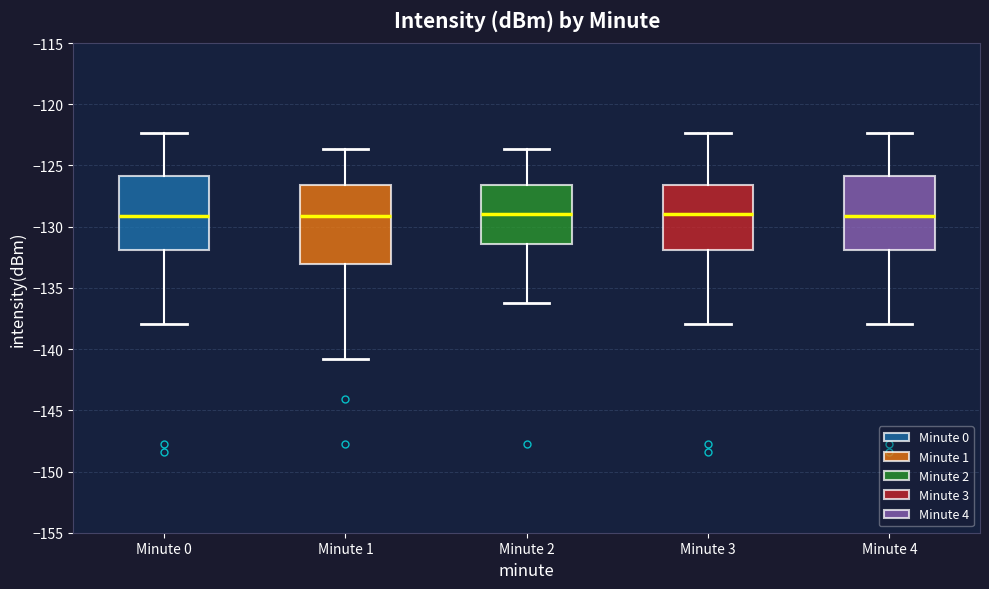

Reading left to right, read every box against the y-axis: the position of its median line, the range the box covers, and the ends of its whiskers. The values are not printed on the chart, so give them approximately, as read against the axis.

Minute 0: median -129.0, box -132.0 to -126.0, whiskers -138.0 to -122.5
Minute 1: median -129.0, box -133.0 to -126.5, whiskers -141.0 to -123.5
Minute 2: median -129.0, box -131.5 to -126.5, whiskers -136.0 to -123.5
Minute 3: median -129.0, box -132.0 to -126.5, whiskers -138.0 to -122.5
Minute 4: median -129.0, box -132.0 to -126.0, whiskers -138.0 to -122.5